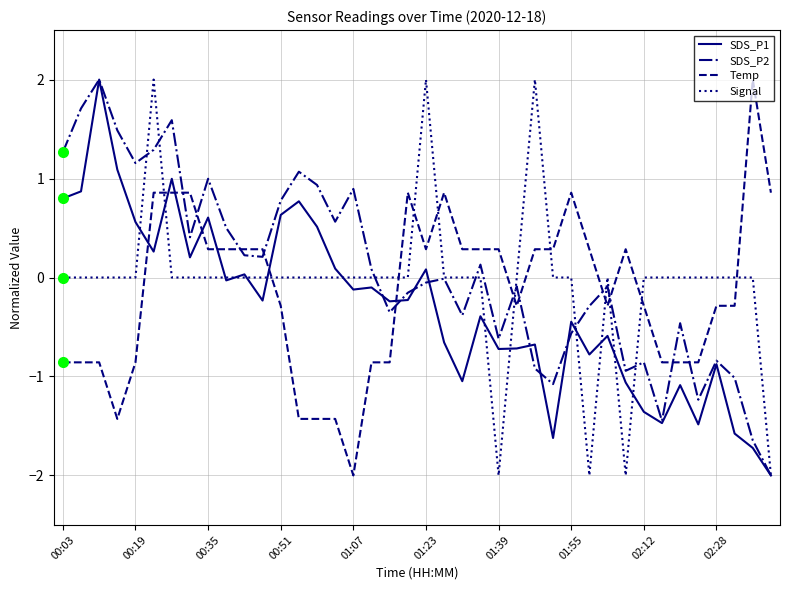

What is the minimum value for Signal?

-2.0